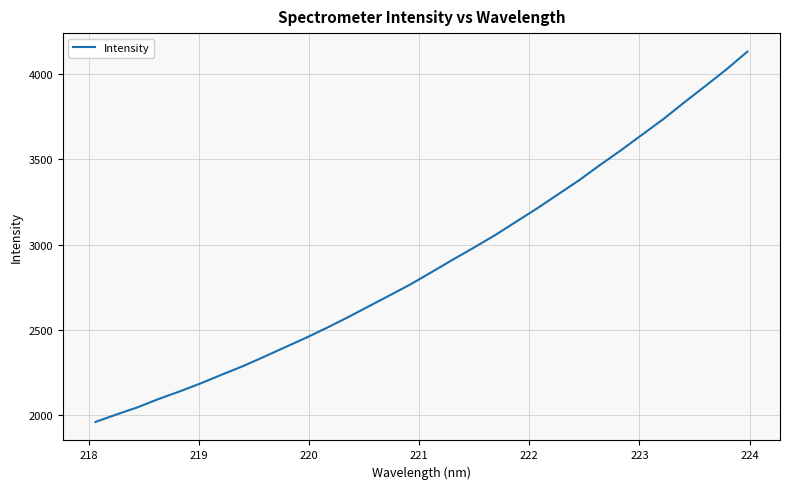

What is the greatest value displayed?

4130.1